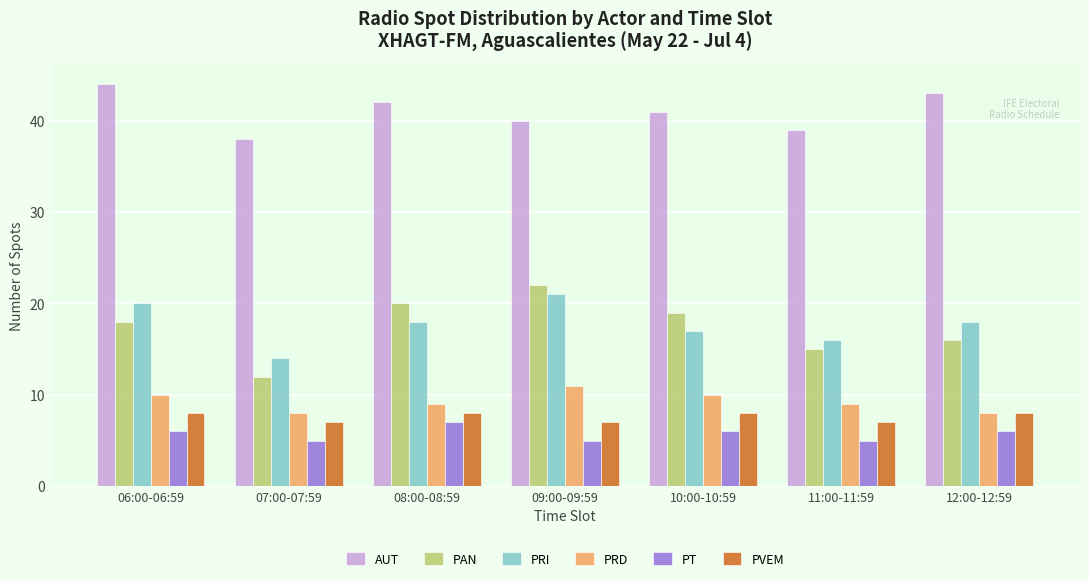

Is the value of PRI at 07:00-07:59 greater than the value of PVEM at 12:00-12:59?

Yes